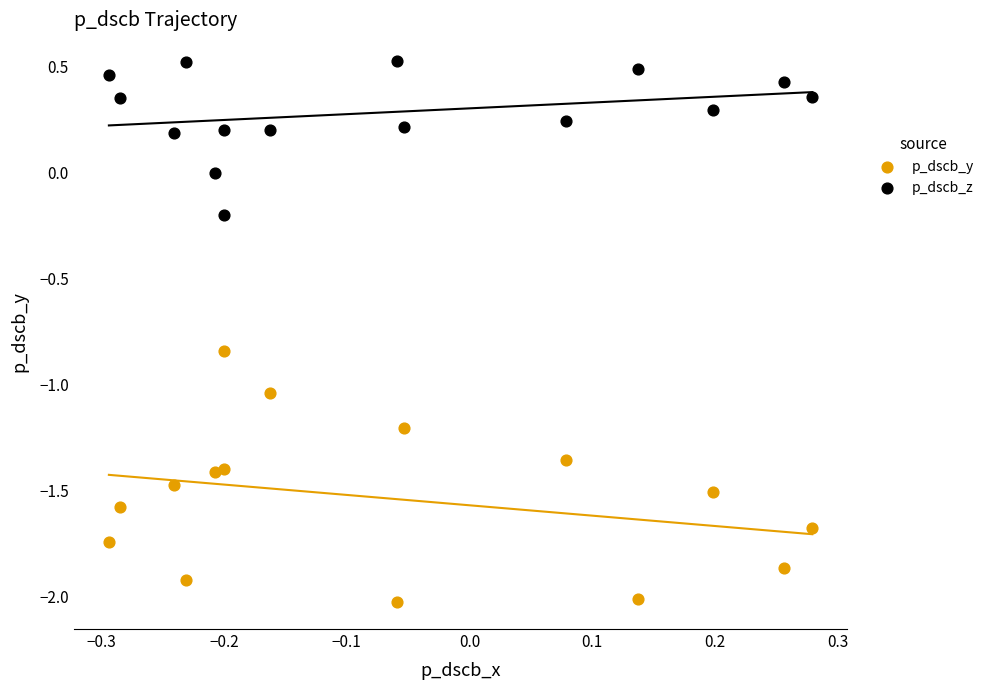

Which series reaches the minimum Y coordinate?

p_dscb_y